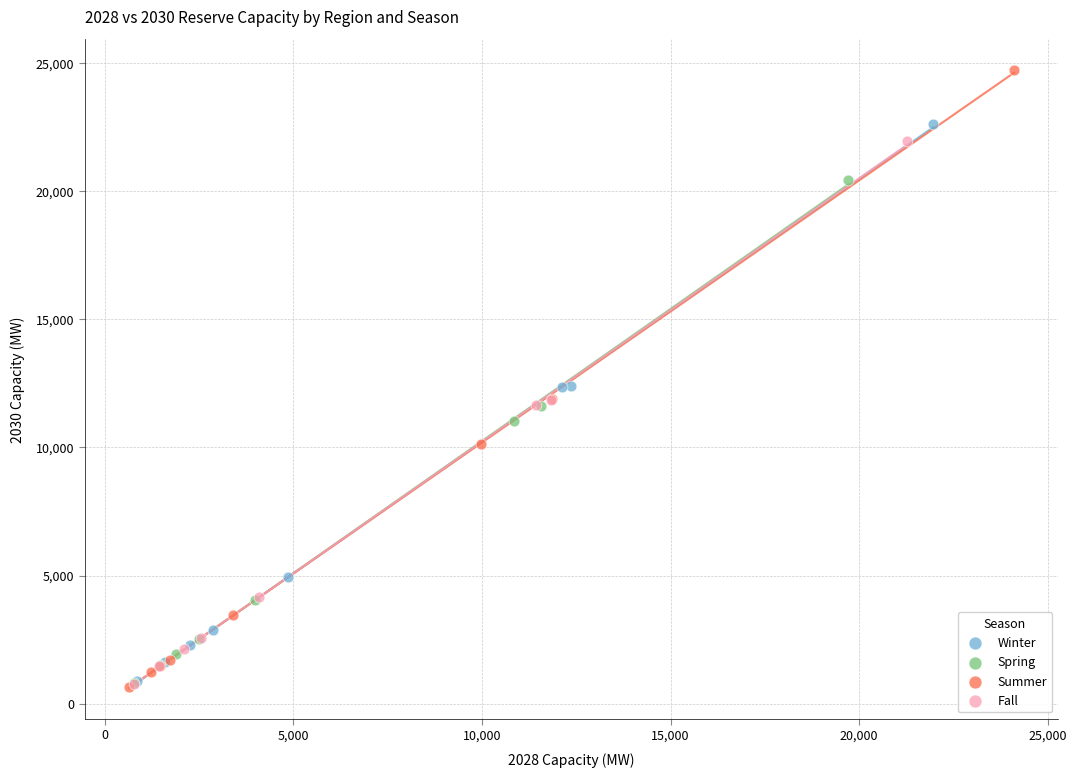

Which series reaches the maximum Y coordinate?

Summer